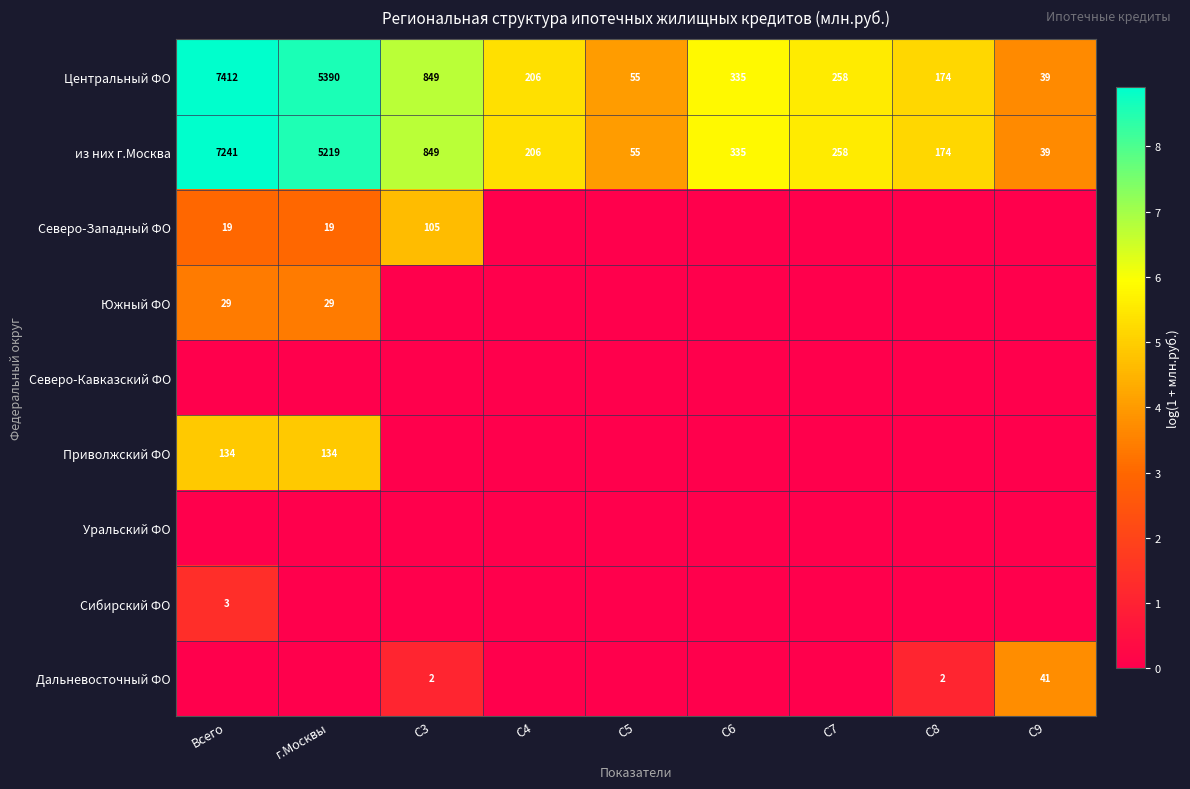

List the labels in order of Центральный ФО value, largest first.

Всего, г.Москвы, C3, C6, C7, C4, C8, C5, C9